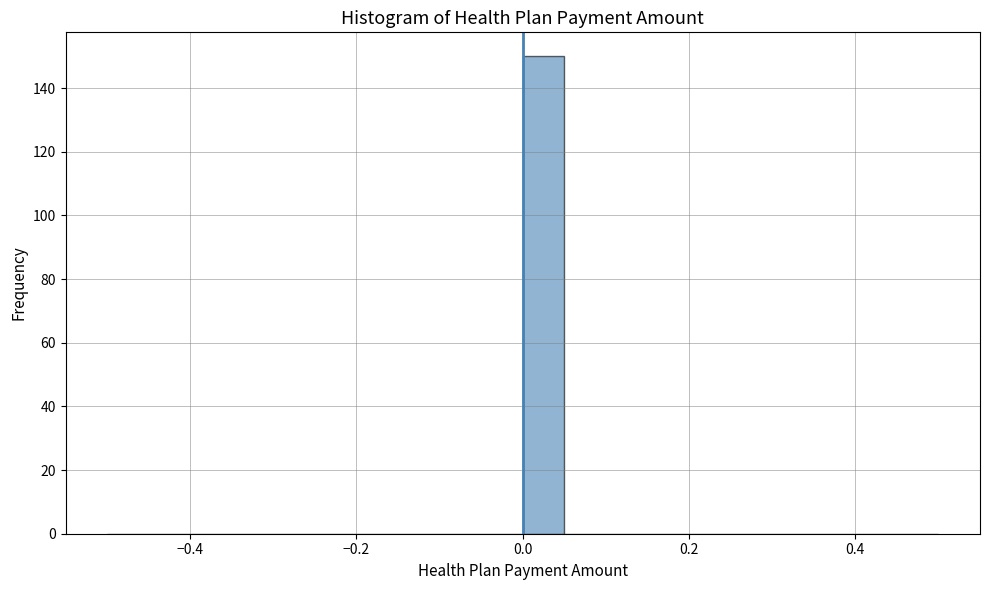

Read against the x-axis, roughly where is the centre of the tallest bar?

0.02